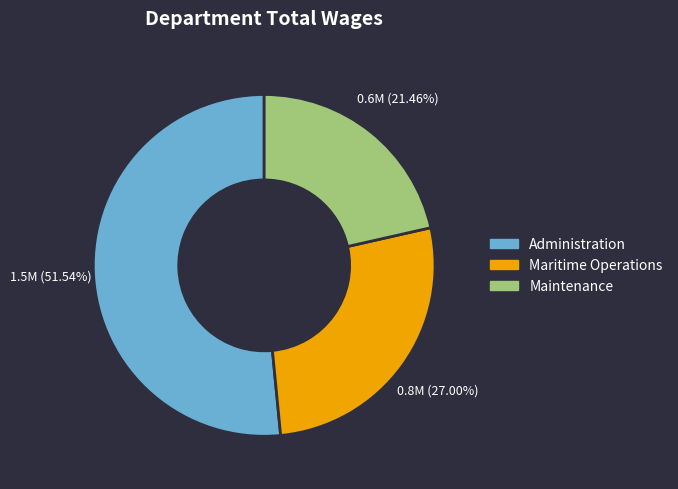

Approximately how many times larger is the value at Administration compared to Maintenance?

2.4